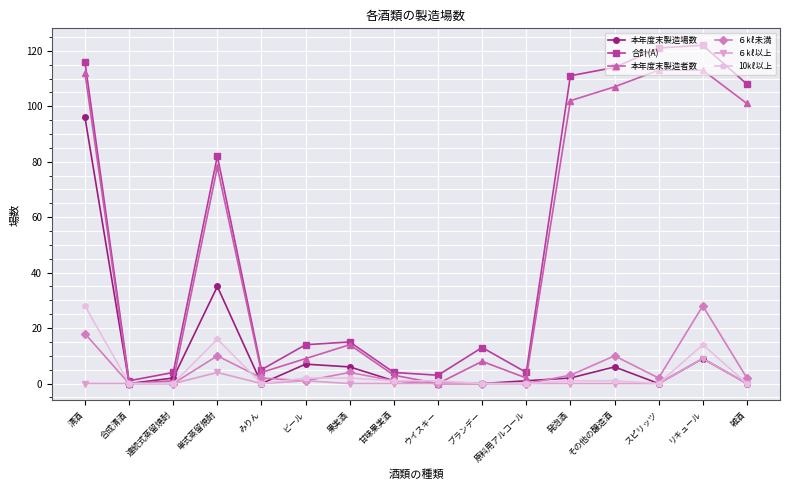

What position from the right is 原料用アルコール?

6